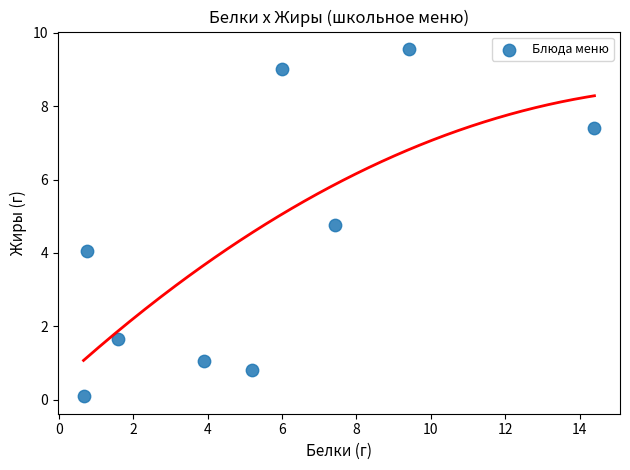

What is the average Y value?

4.3